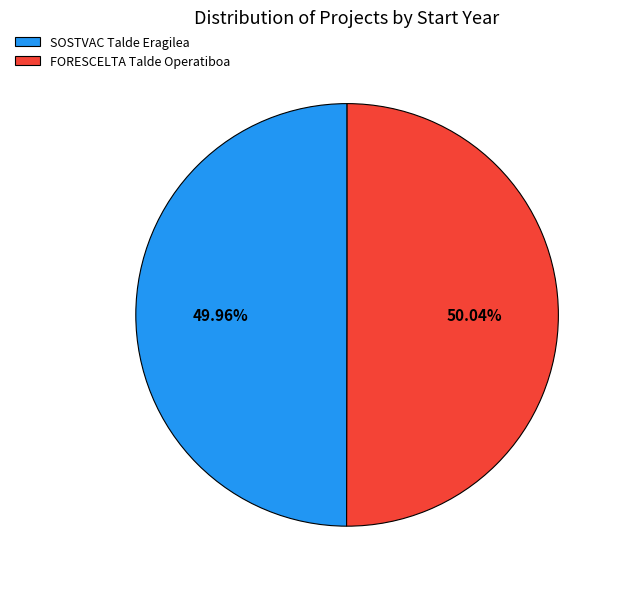

To the nearest percent, what portion does SOSTVAC Talde Eragilea represent?

50%